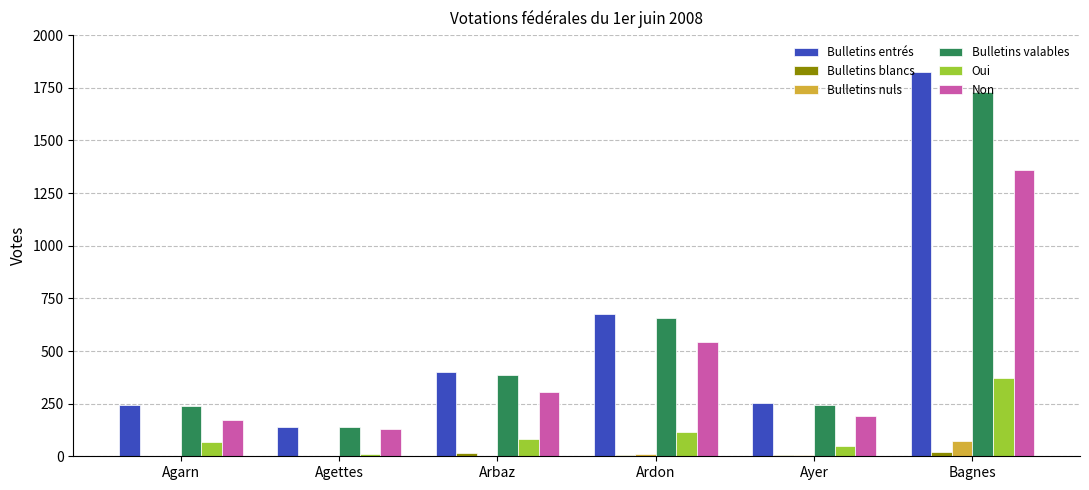

What is the difference between the Bulletins valables values at Agarn and Bagnes?

1489